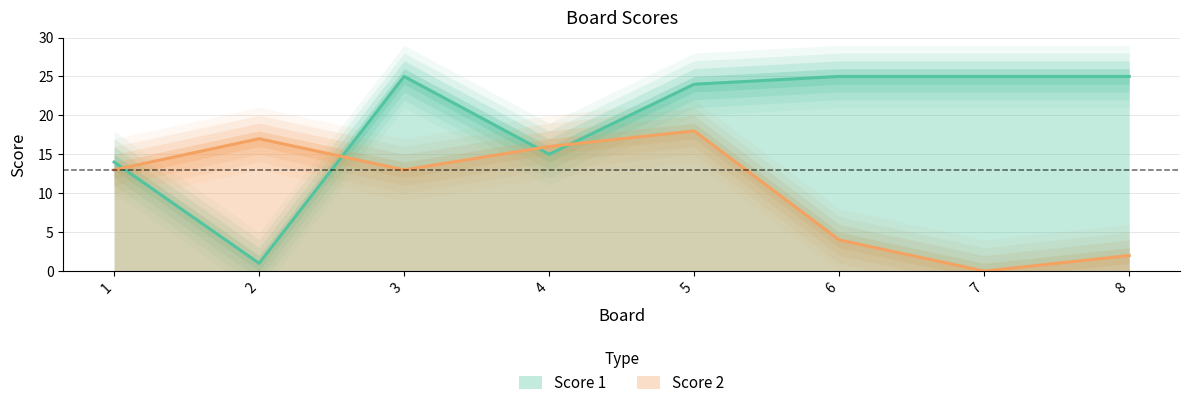

What is the difference between the maximum and minimum values in the Score 1 series?

24